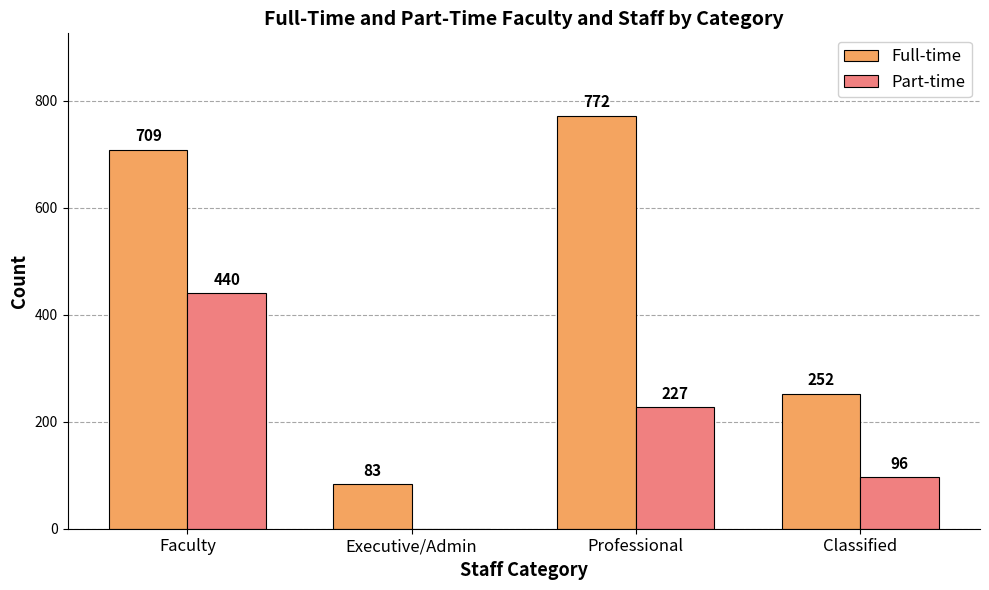

What is the sum of all Full-time values?

1816